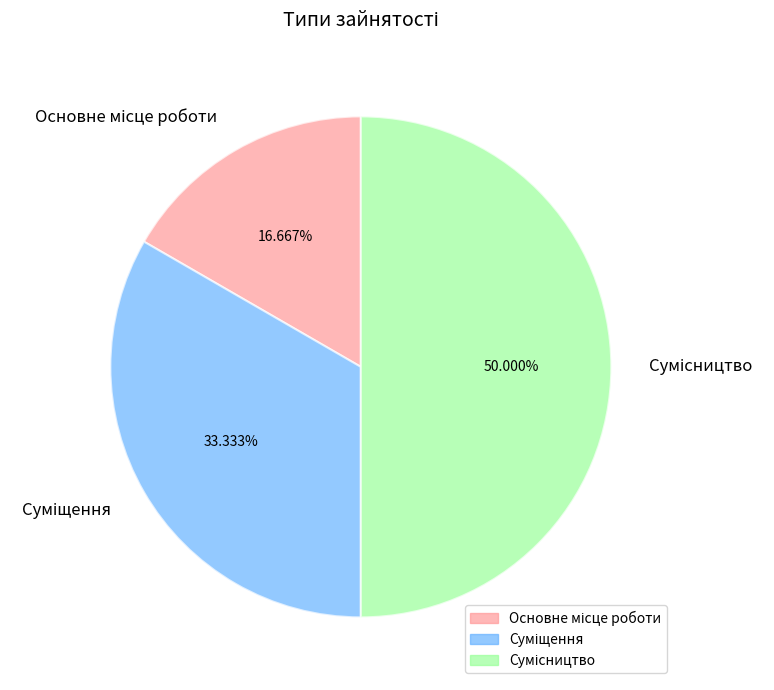

Combined, what portion of the pie is Сумісництво and Суміщення?

83.3%